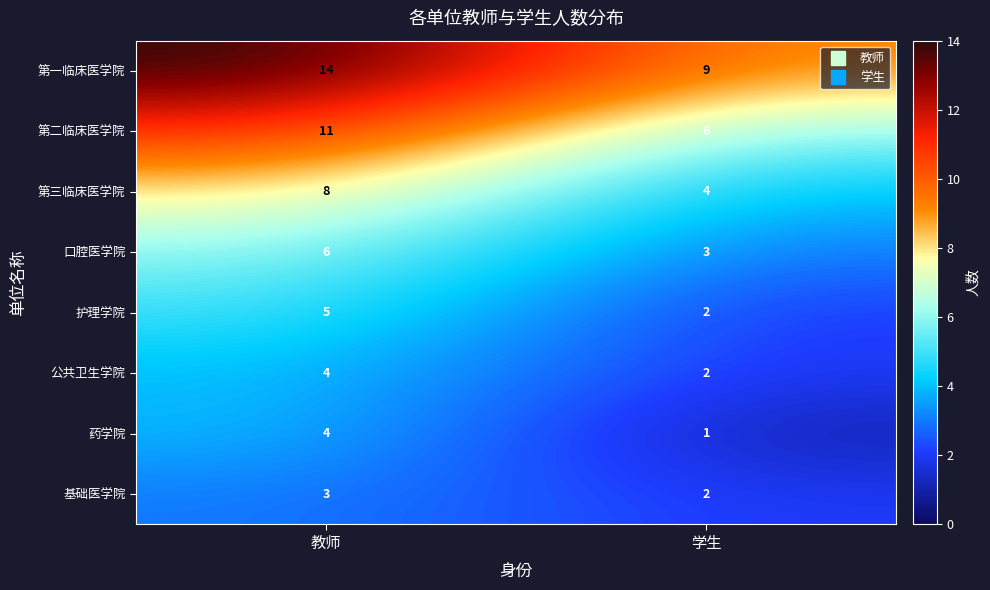

What is the maximum value shown in the chart?

14